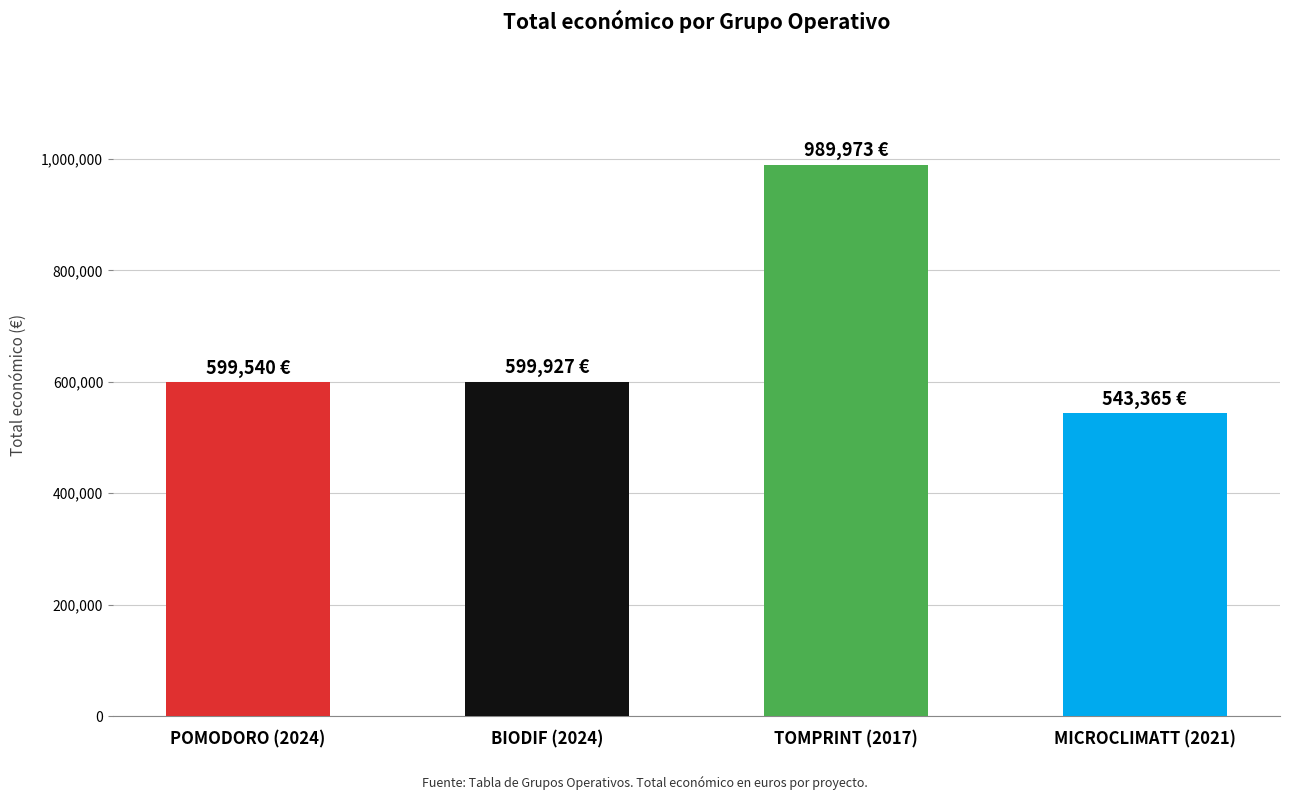

Between MICROCLIMATT (2021) and POMODORO (2024), which is larger?

POMODORO (2024)